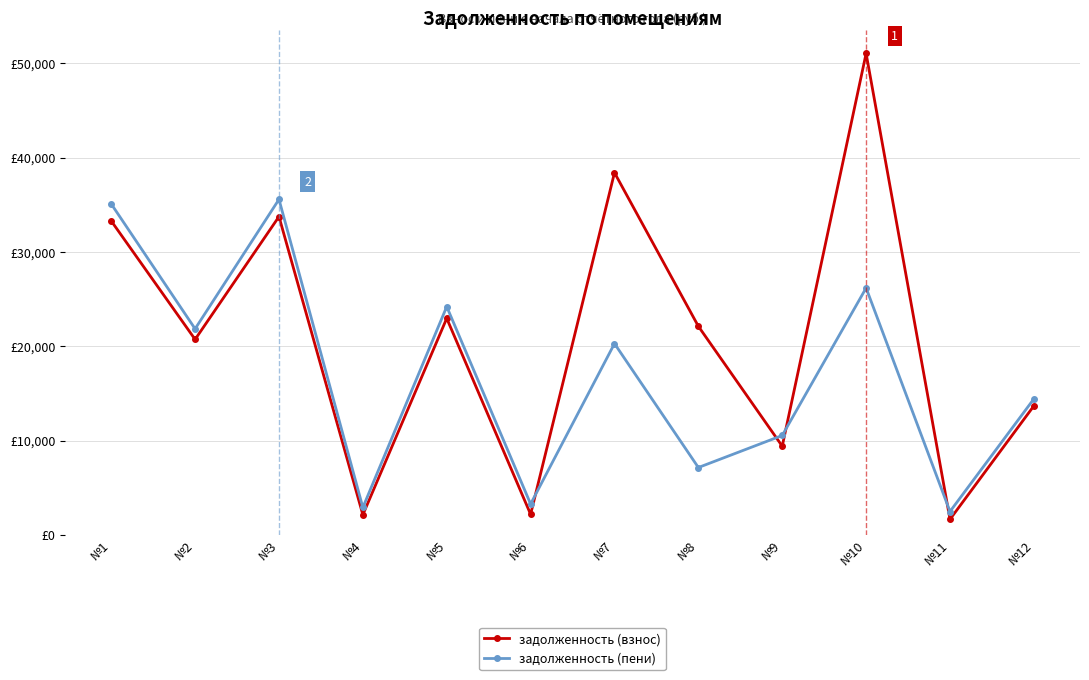

The задолженность (пени) series shows 2906.6 at №4. True or false?

True